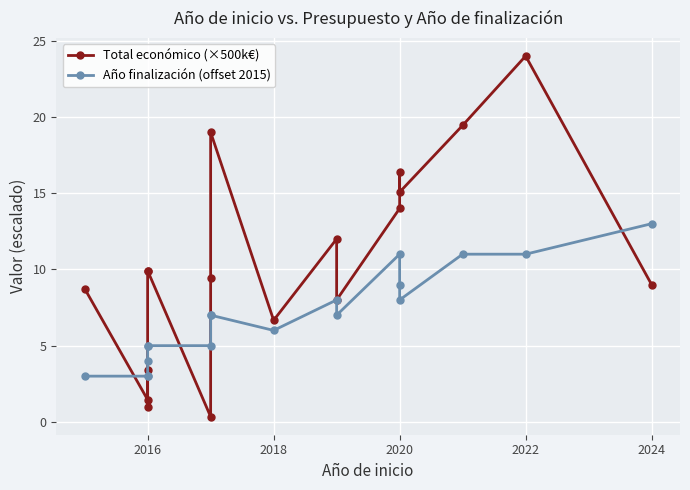

Rank the series by their maximum value, from highest to lowest.

Total económico (×500k€), Año finalización (offset 2015)